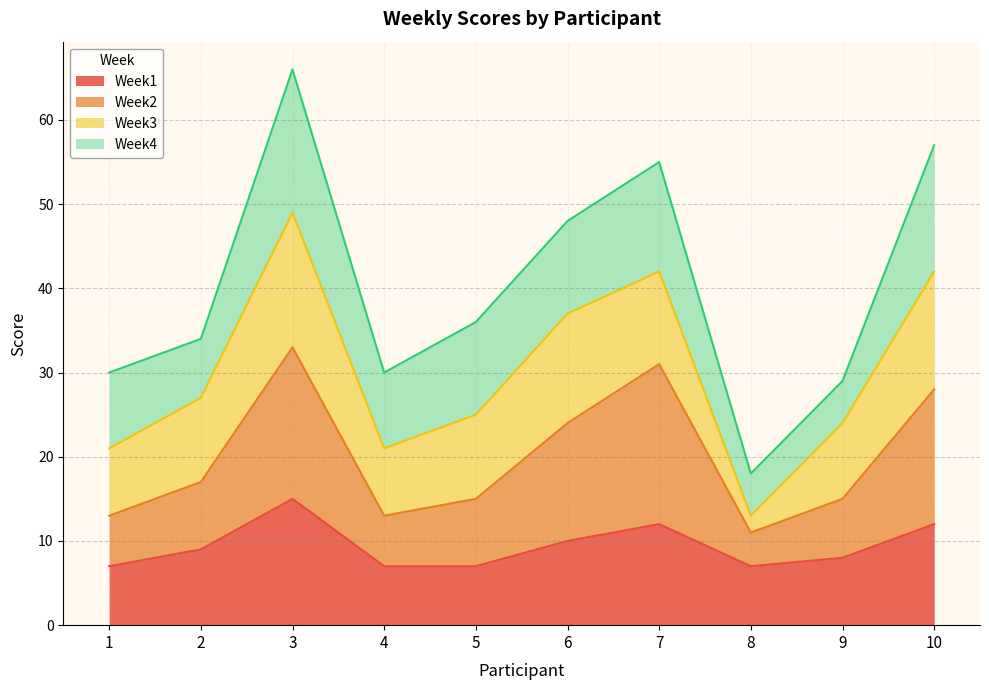

What is the difference between the Week1 values at 2 and 9?

1